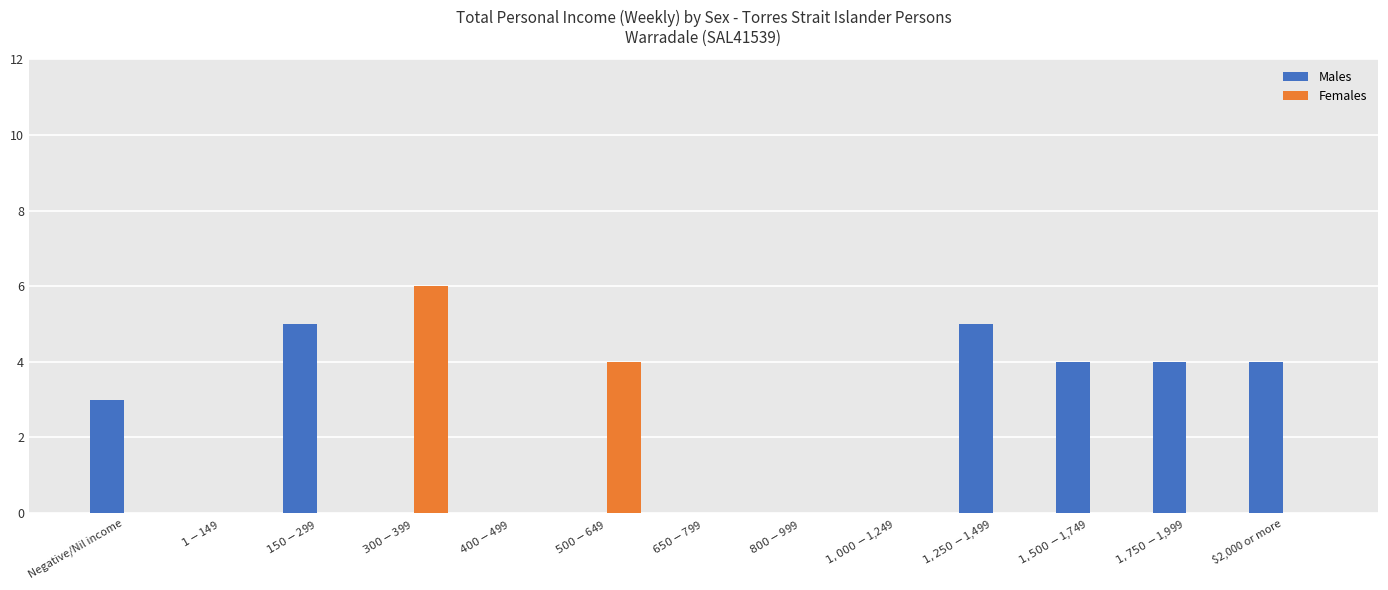

What are all the series names shown in the legend?

Males, Females